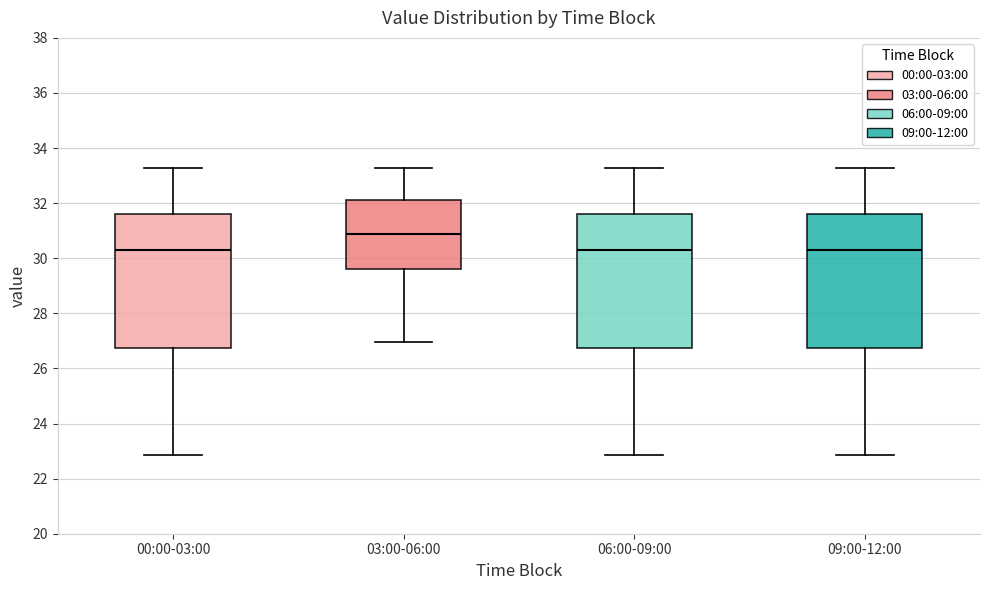

Where is the upper edge of the box for 00:00-03:00 on the y-axis? The values are not printed on the chart, so give them approximately, as read against the axis.

31.6